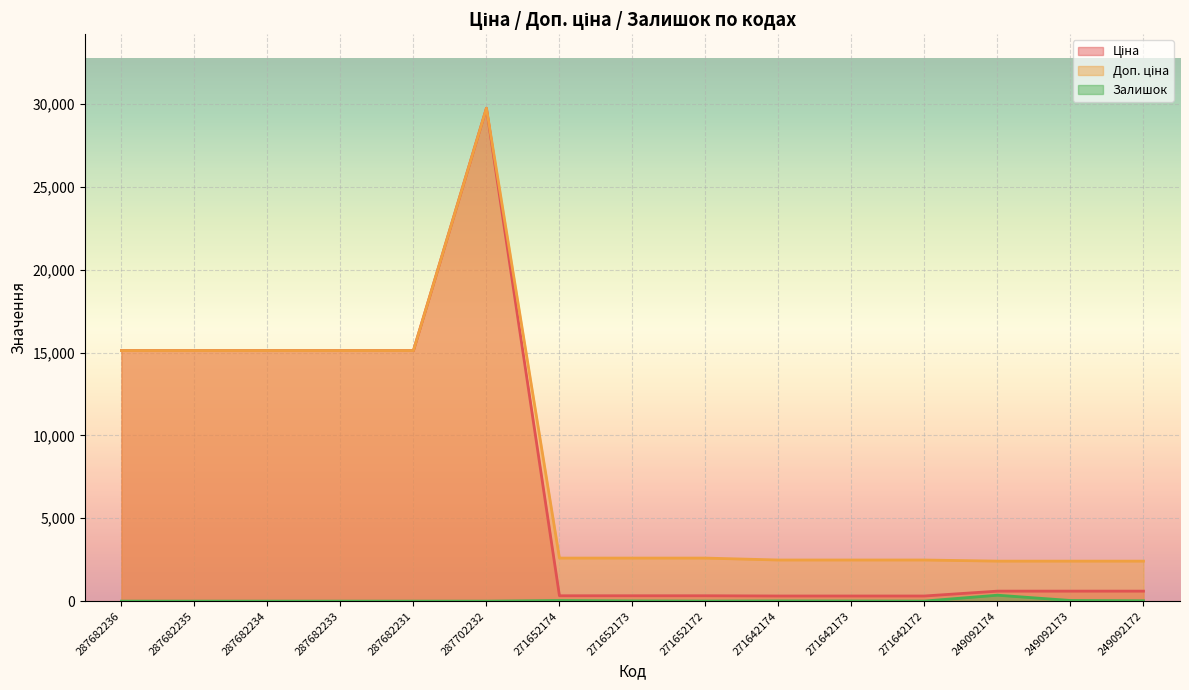

How many lines are shown in the chart?

3